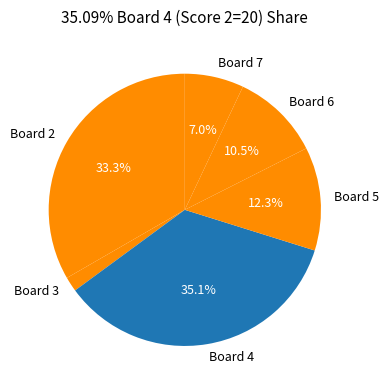

Is there a majority slice in this chart?

No